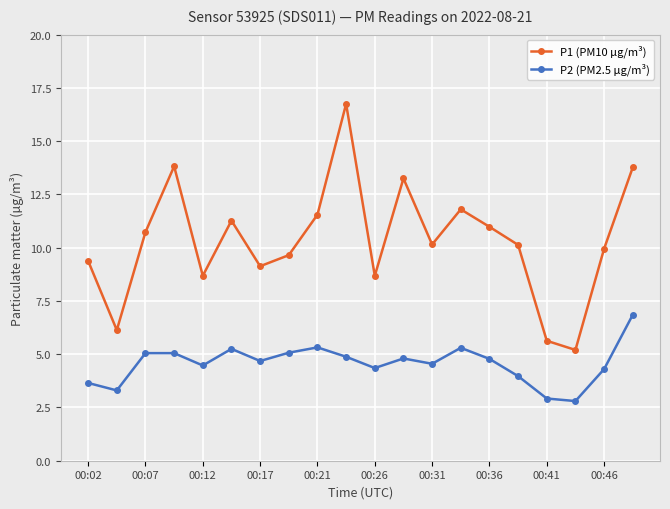

Rank the series by their average value, from highest to lowest.

P1 (PM10 µg/m³), P2 (PM2.5 µg/m³)